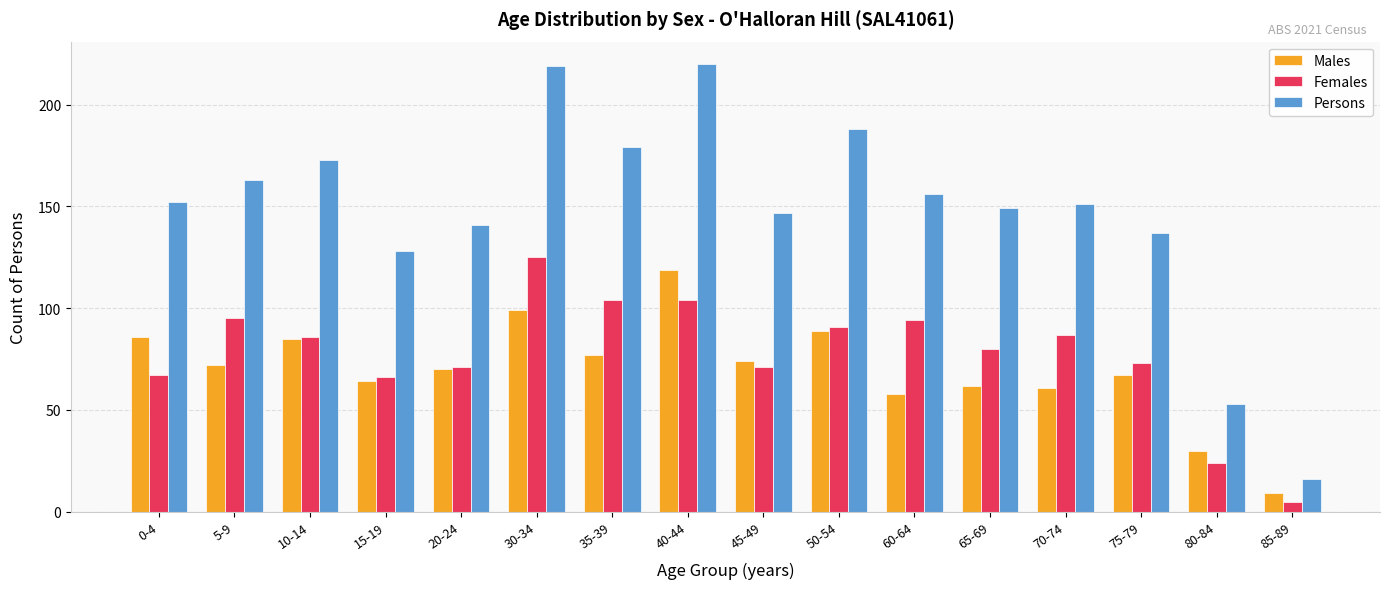

Reading left to right, transcribe all the data shown in this chart.

Males: 86	72	85	64	70	99	77	119	74	89	58	62	61	67	30	9
Females: 67	95	86	66	71	125	104	104	71	91	94	80	87	73	24	5
Persons: 152	163	173	128	141	219	179	220	147	188	156	149	151	137	53	16